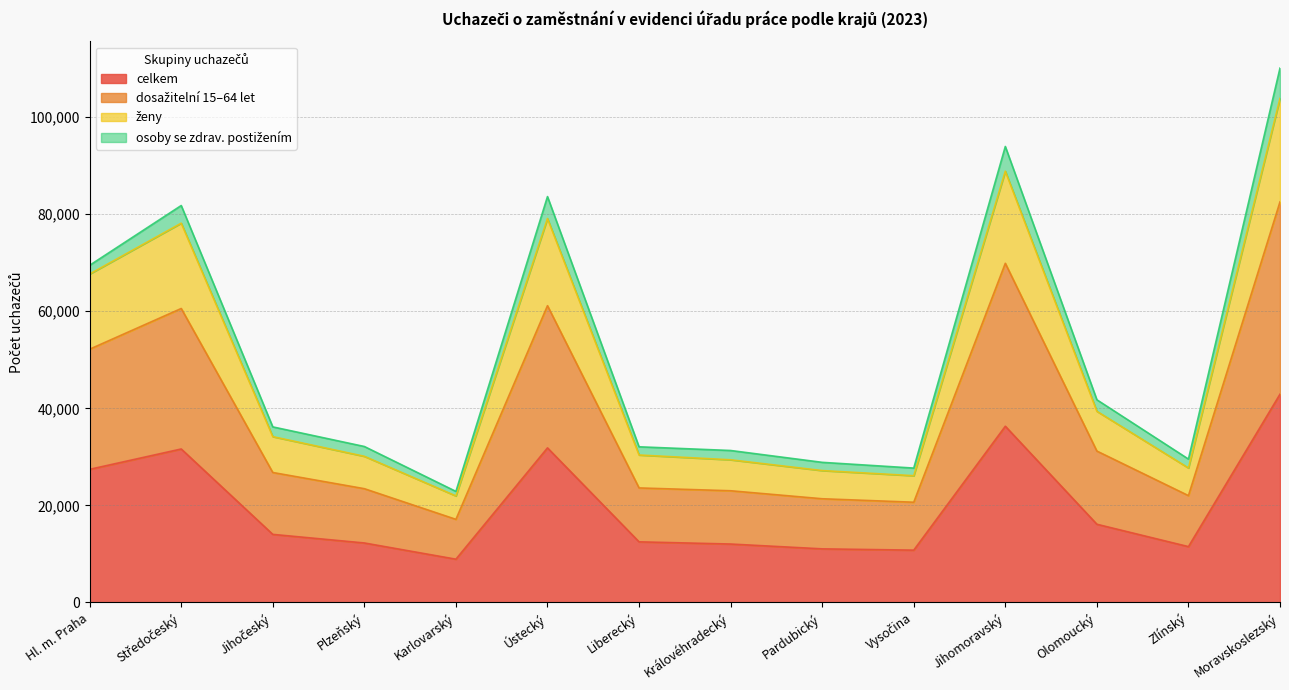

At which label does celkem reach its peak?

Moravskoslezský